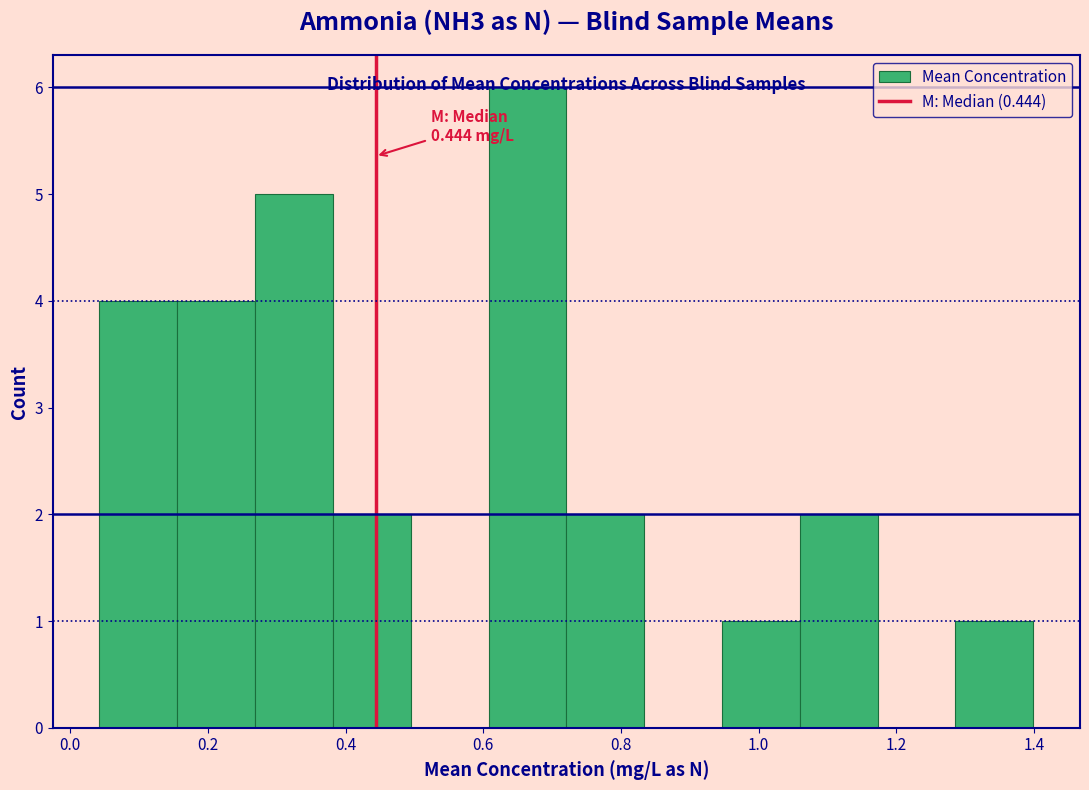

Over which range of the x-axis is the bar tallest?

0.60 to 0.72